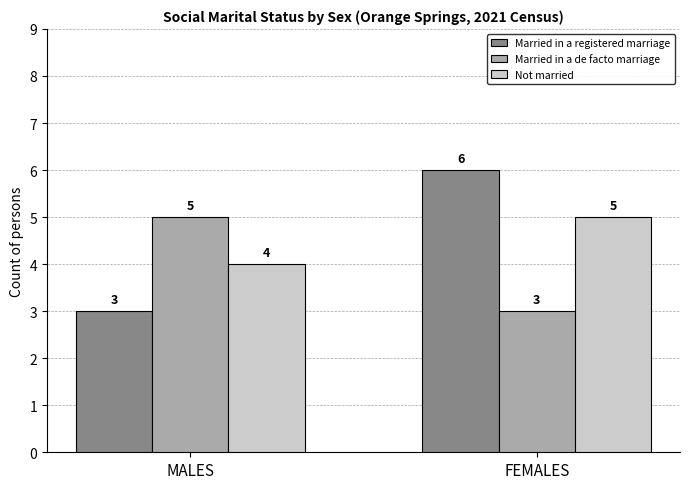

What is the value of the Married in a registered marriage bar at the 1st from the left?

3